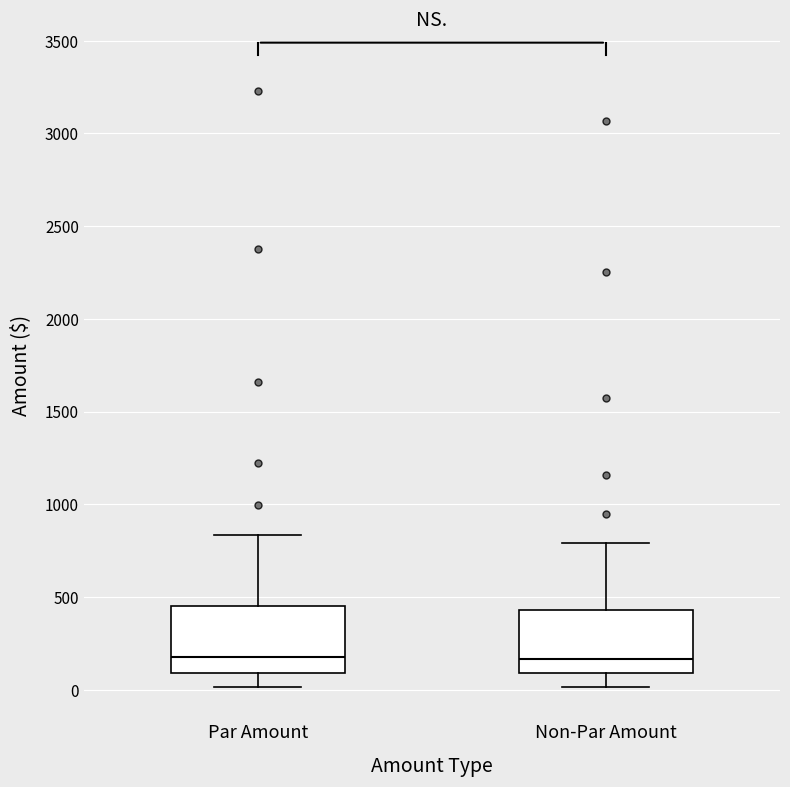

Where is the upper edge of the box for Non-Par Amount on the y-axis? The values are not printed on the chart, so give them approximately, as read against the axis.

450